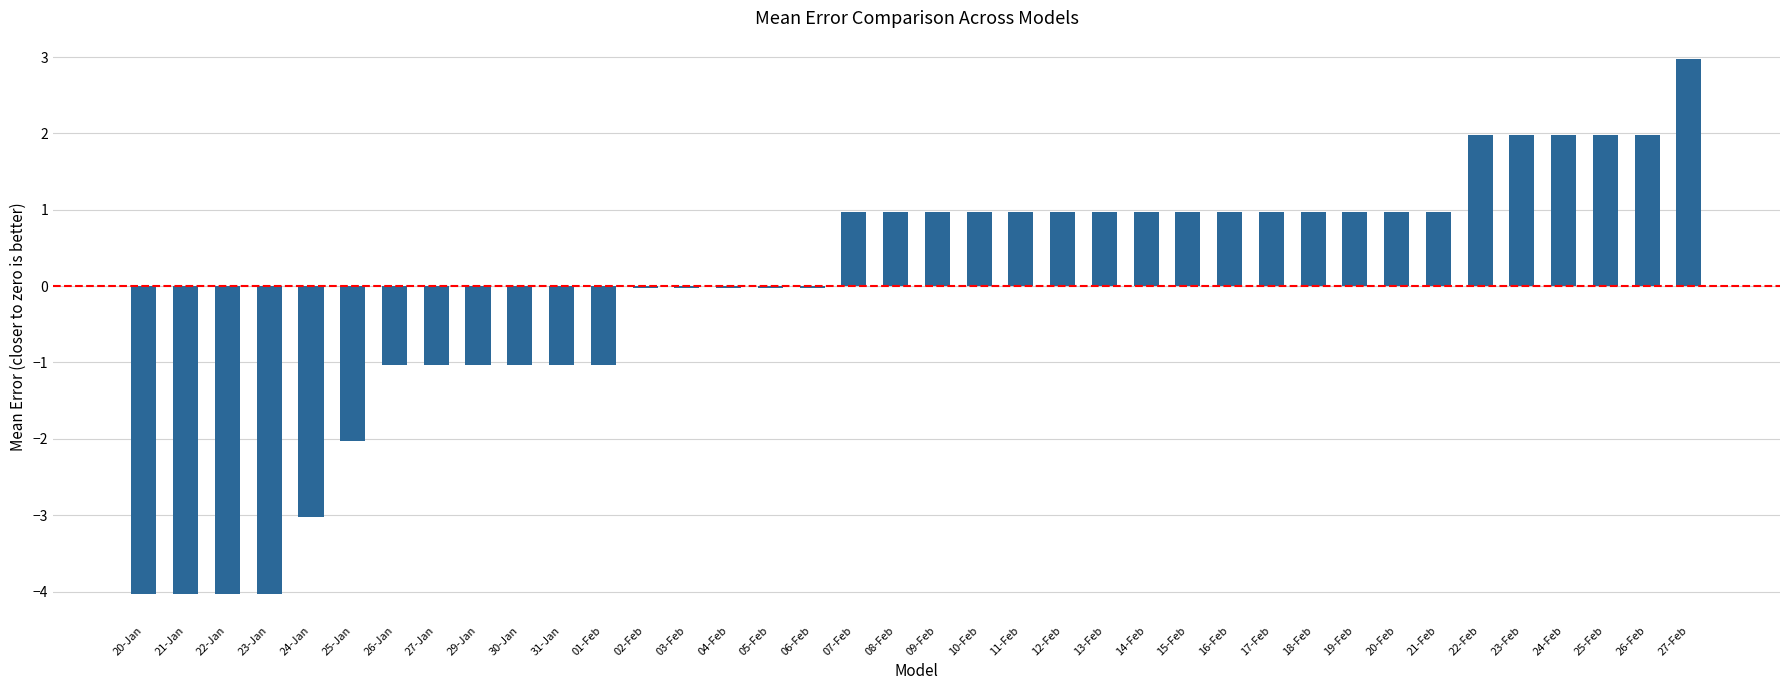

What is the change in value from 05-Feb to 13-Feb?

+1.0